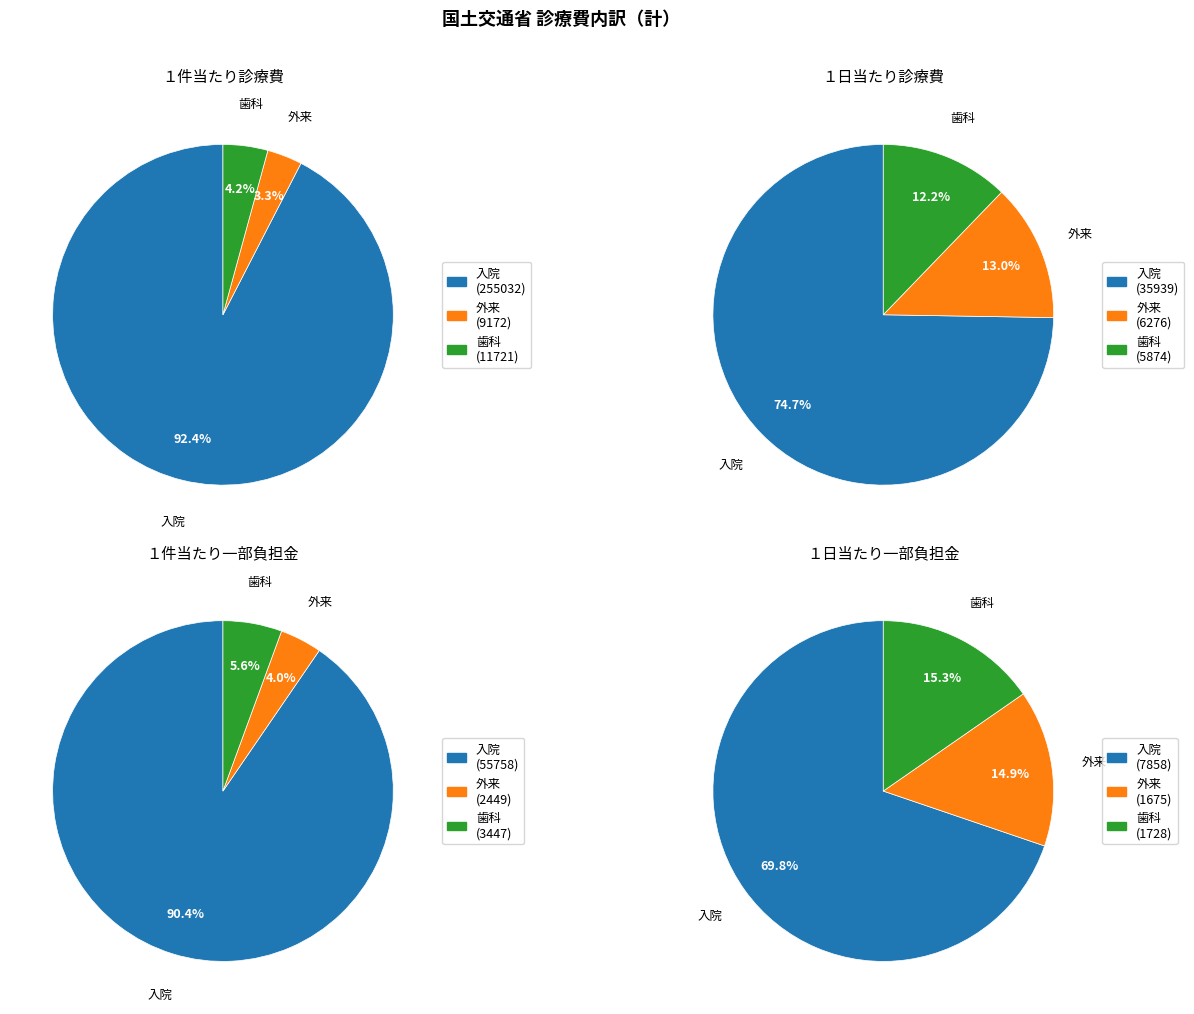

How many segments does this pie chart have?

3